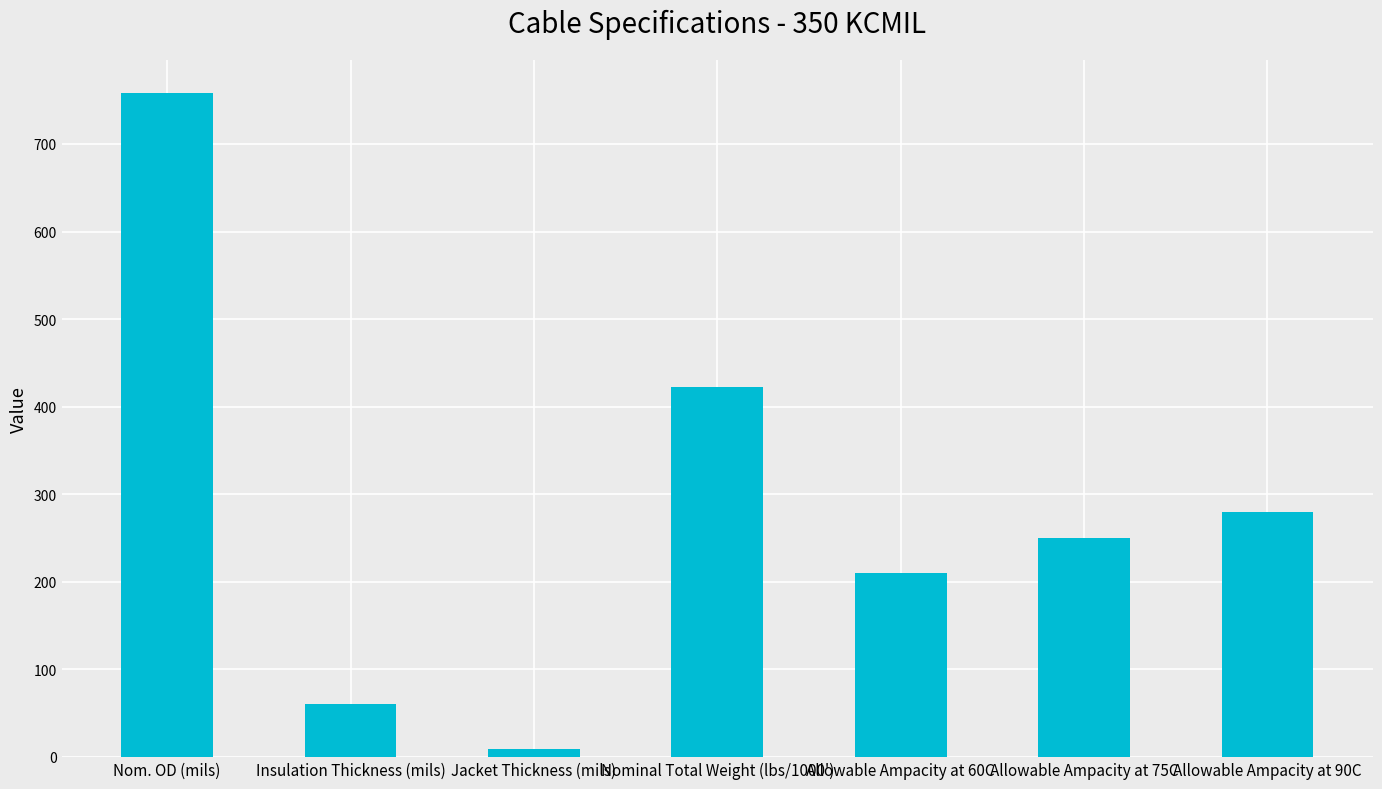

At which category does the chart reach its minimum across all series?

Jacket Thickness (mils)